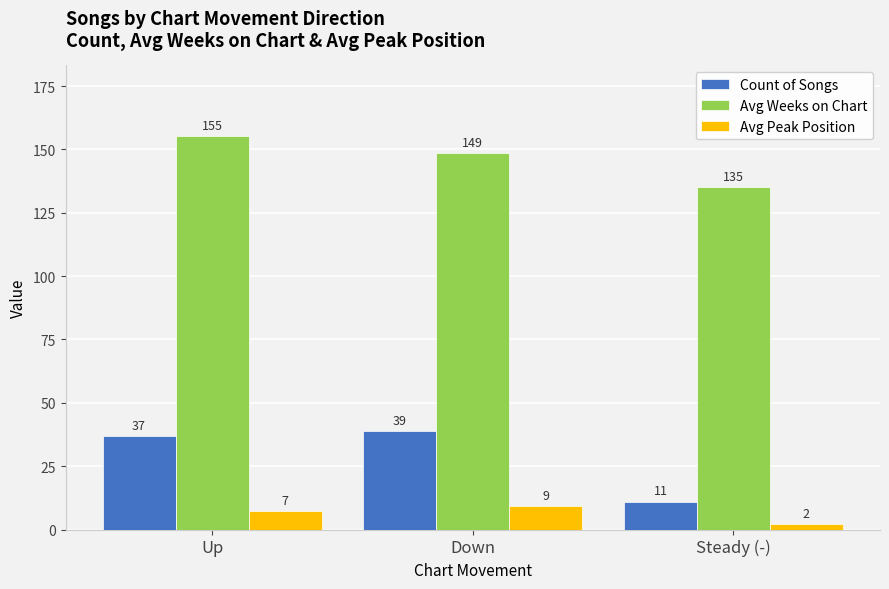

At which label is Count of Songs closest to 25?

Up